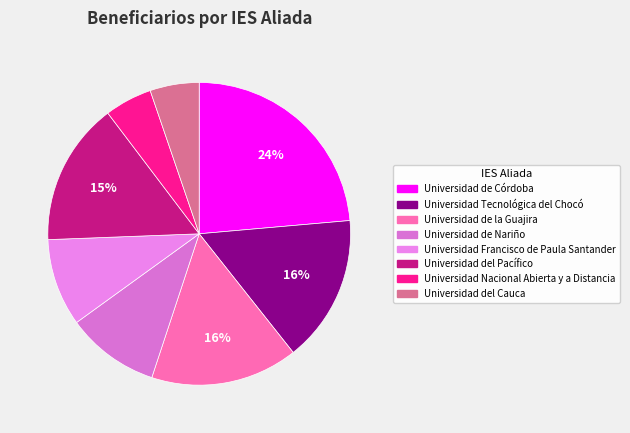

To the nearest percent, what is the difference between the Universidad Nacional Abierta y a Distancia and Universidad del Pacífico slice percentages?

10%